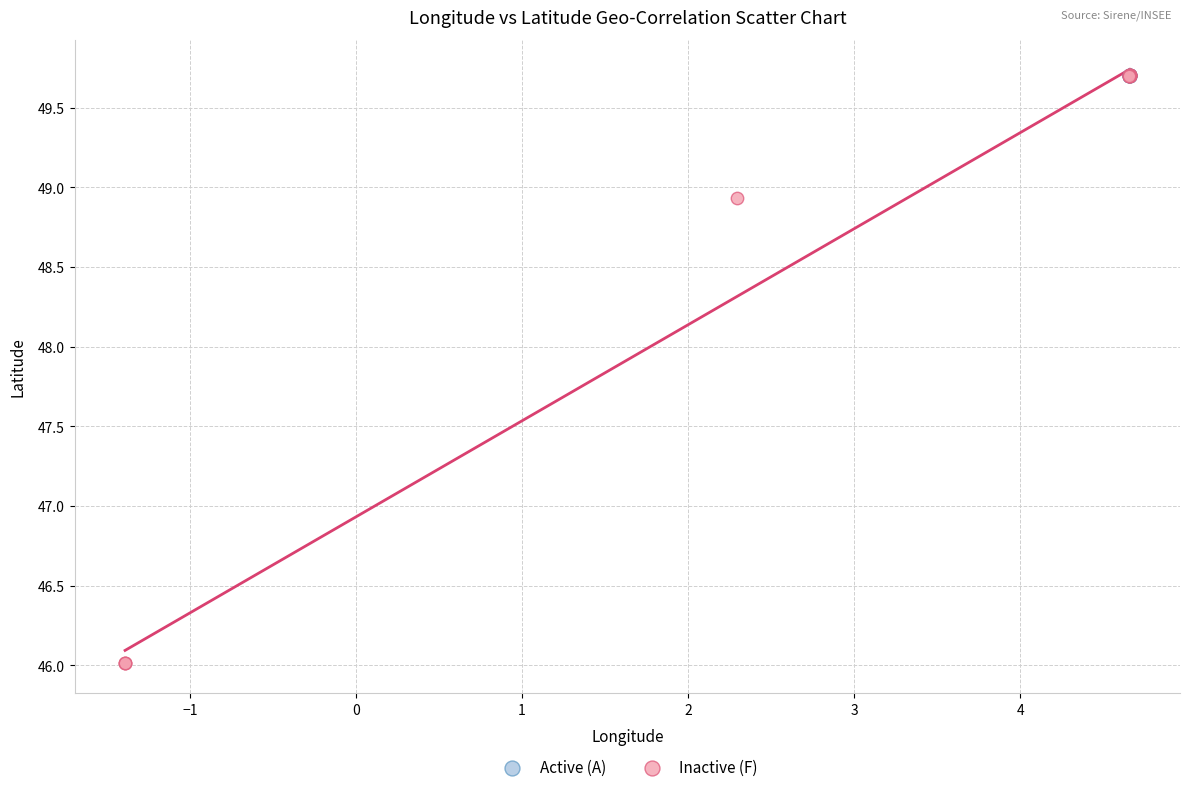

Which series reaches the minimum Y coordinate?

Inactive (F)